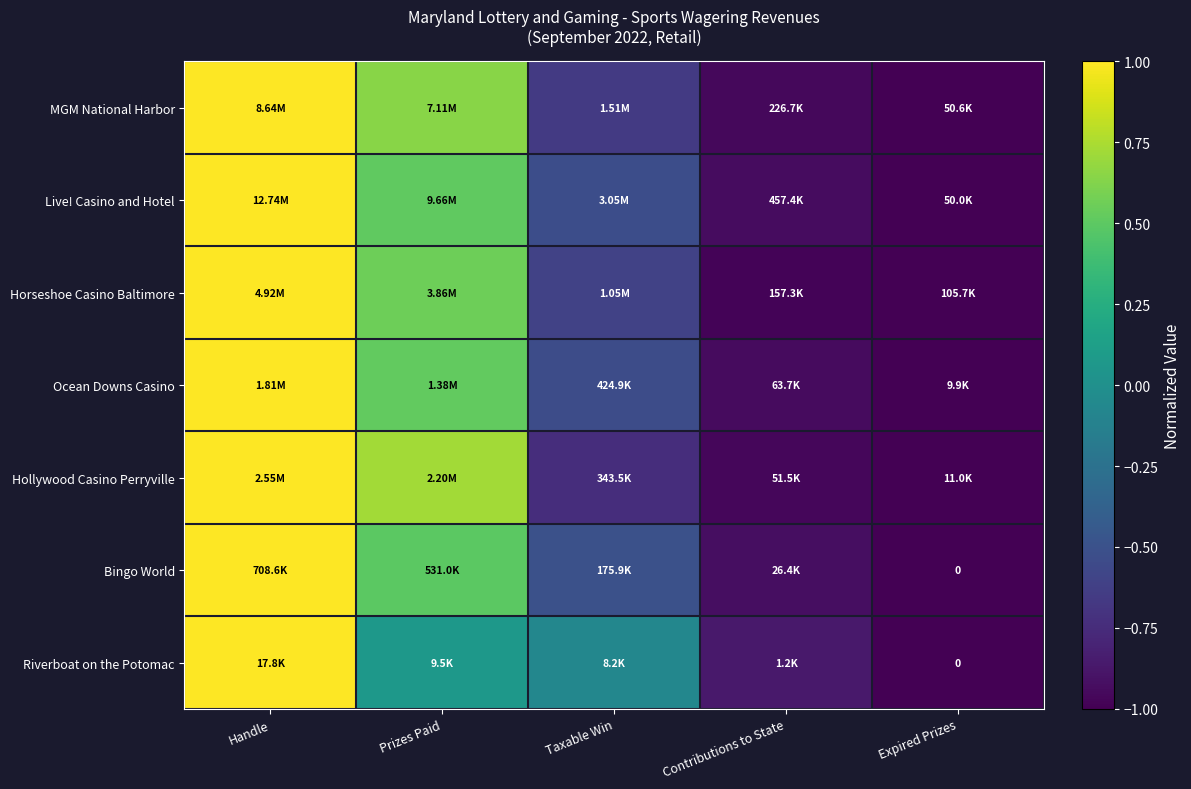

What is the sum of the Horseshoe Casino Baltimore values at Handle and Taxable Win?

0.4